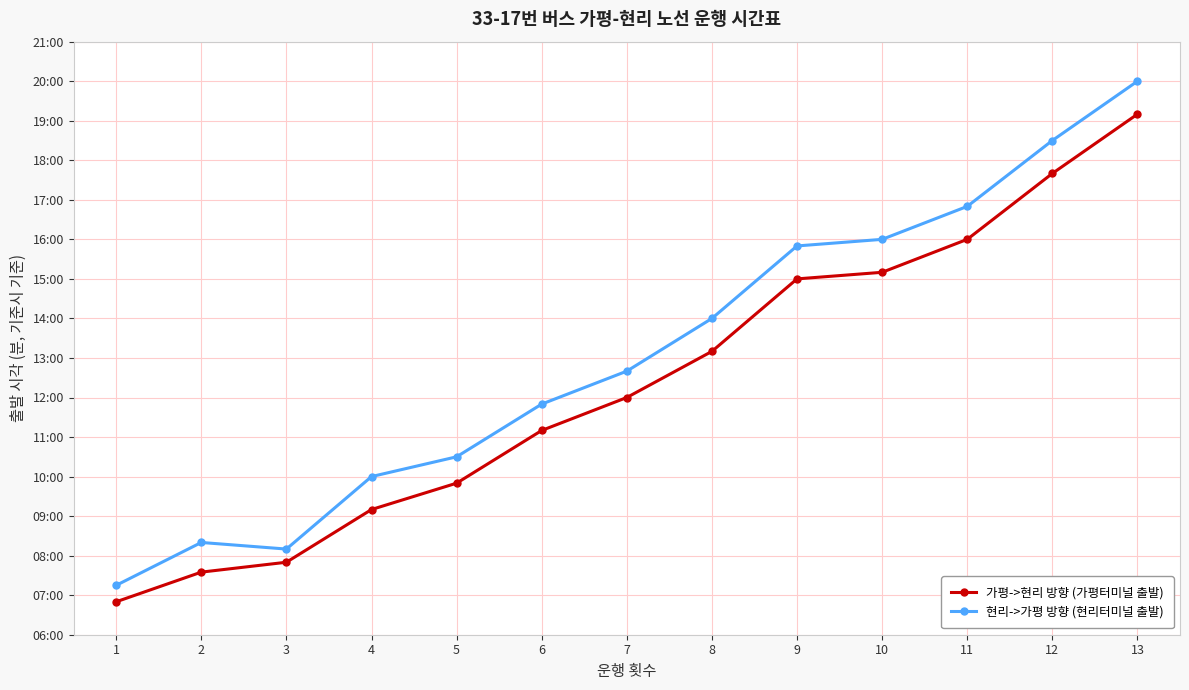

What are all the series names shown in the legend?

가평->현리 방향 (가평터미널 출발), 현리->가평 방향 (현리터미널 출발)